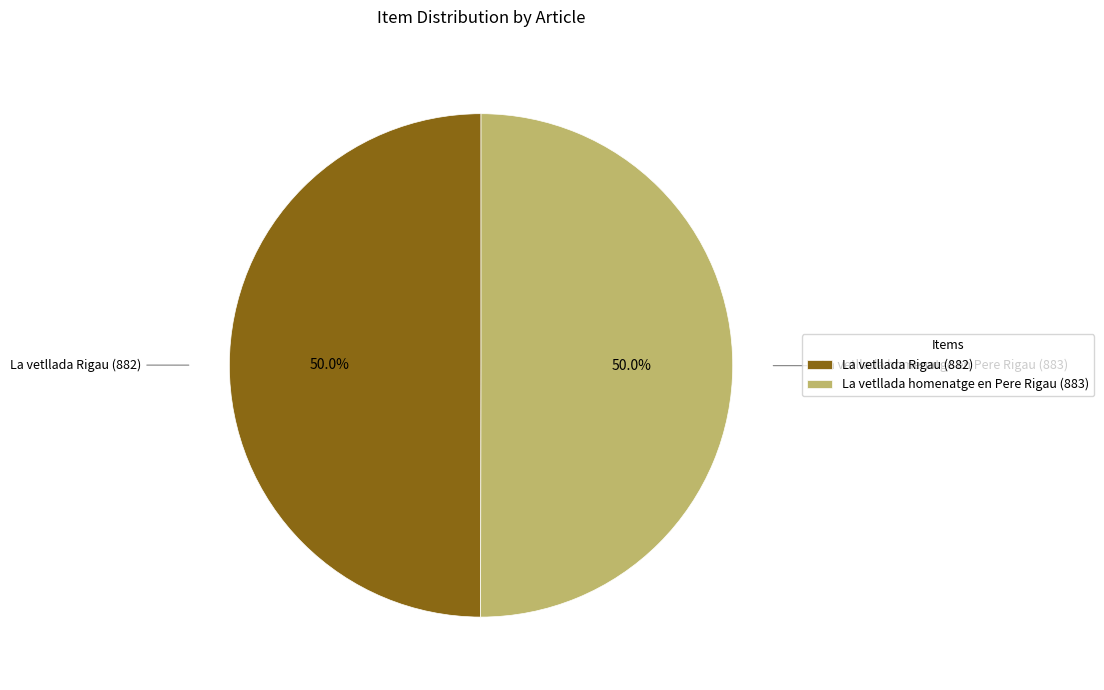

What is the ratio of the value at La vetllada Rigau (882) to the value at La vetllada homenatge en Pere Rigau (883)?

1.0